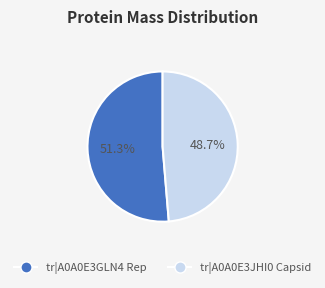

What is the majority slice?

tr|A0A0E3GLN4 Rep